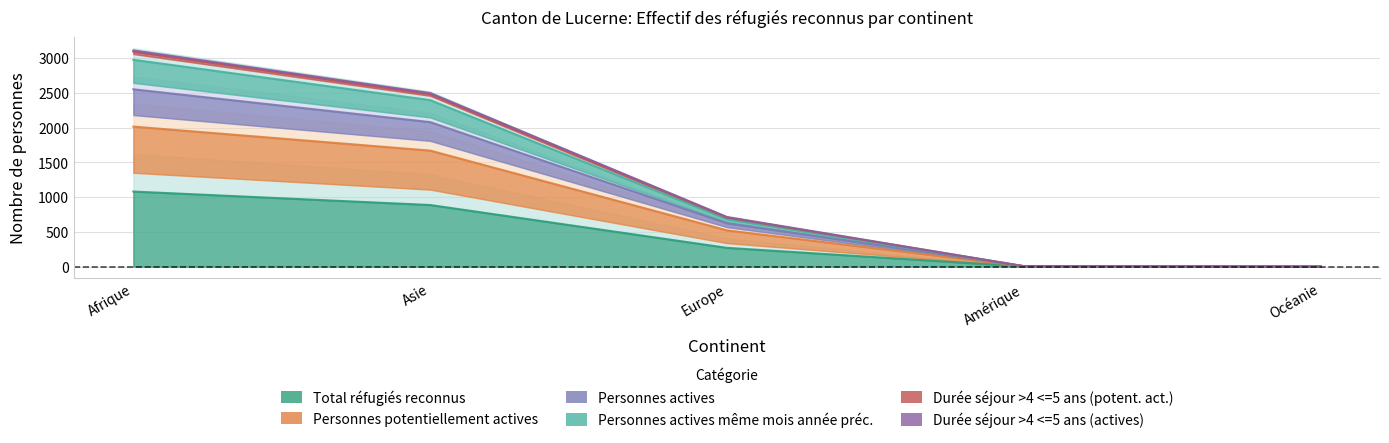

Which label corresponds to the smallest value in the chart?

Océanie